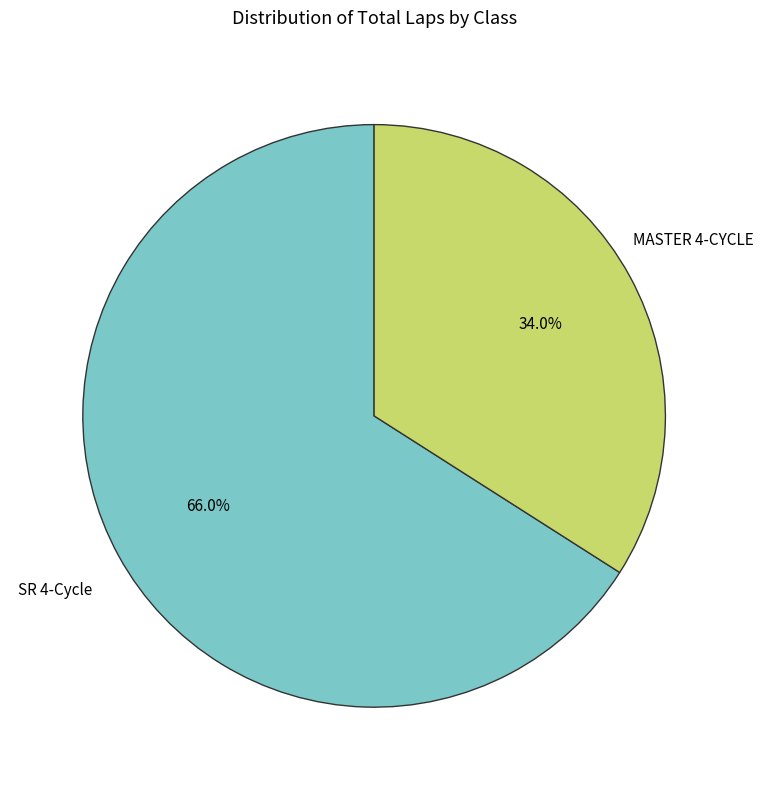

Is there any slice that represents more than half of the pie?

Yes